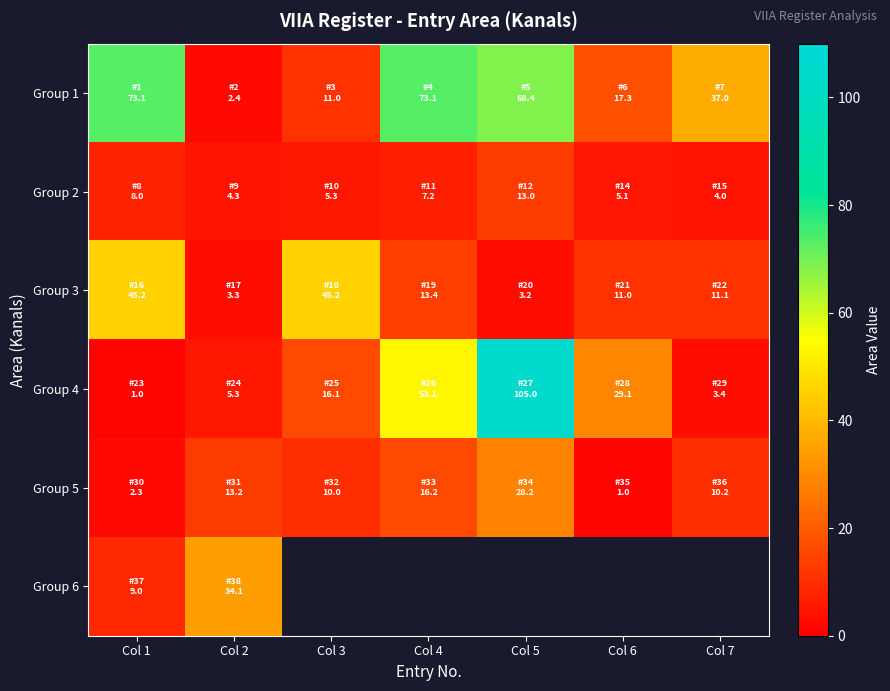

True or false: Group 5 has a value of 10.2 at Col 7.

True